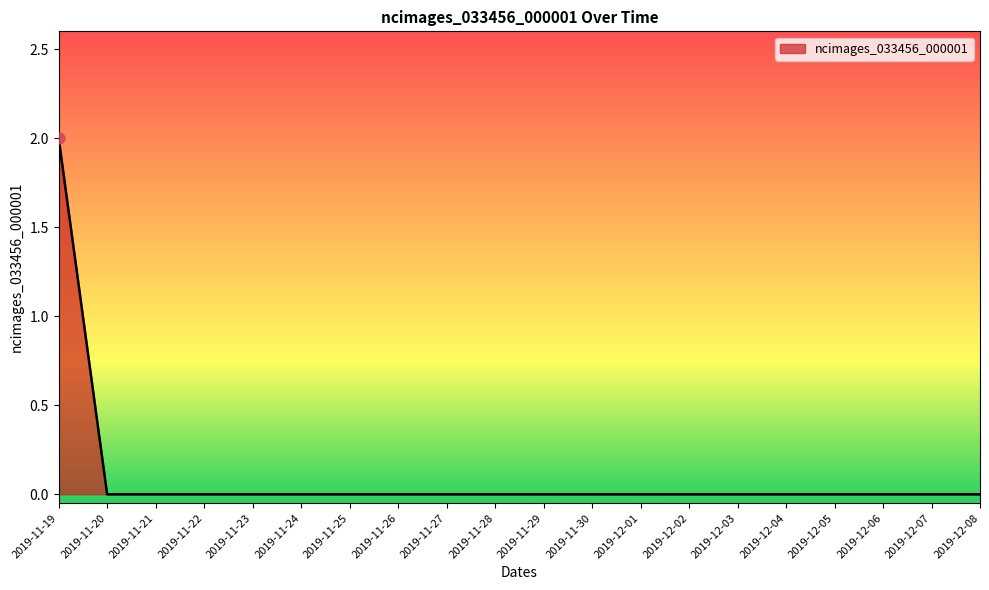

Between 2019-11-19 and 2019-11-23, which is larger?

2019-11-19